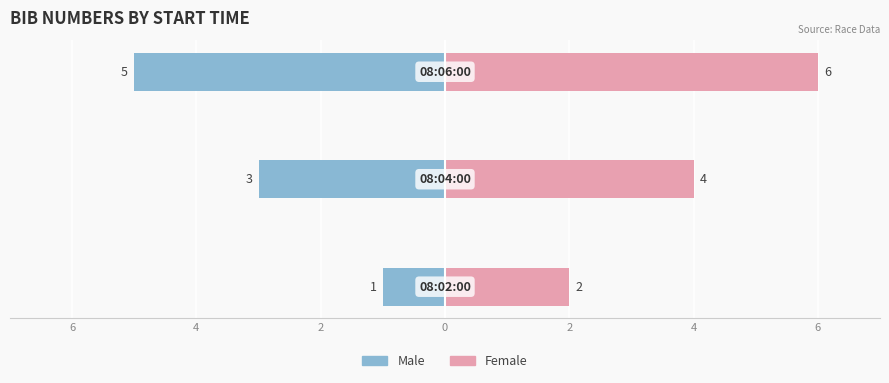

Which series has the largest range (max minus min)?

Male